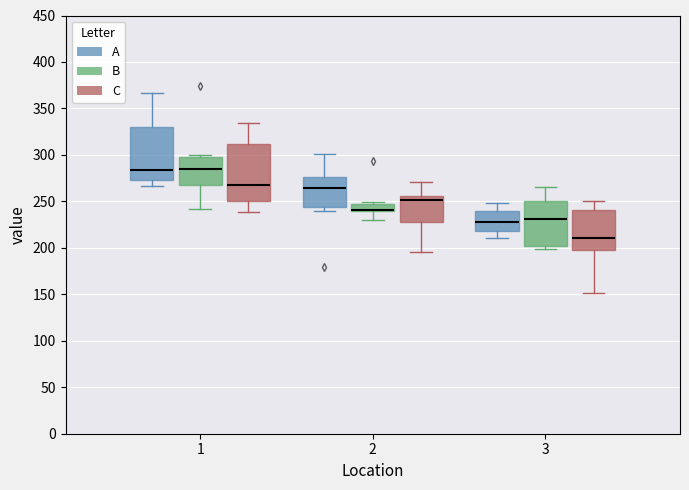

Where does the upper whisker of the box for 1 (C) end on the y-axis? The values are not printed on the chart, so give them approximately, as read against the axis.

335